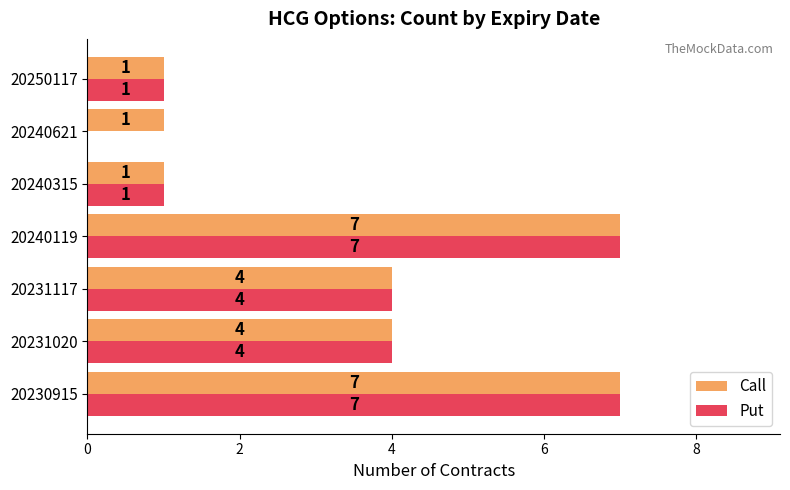

What are all the series names shown in the legend?

Call, Put